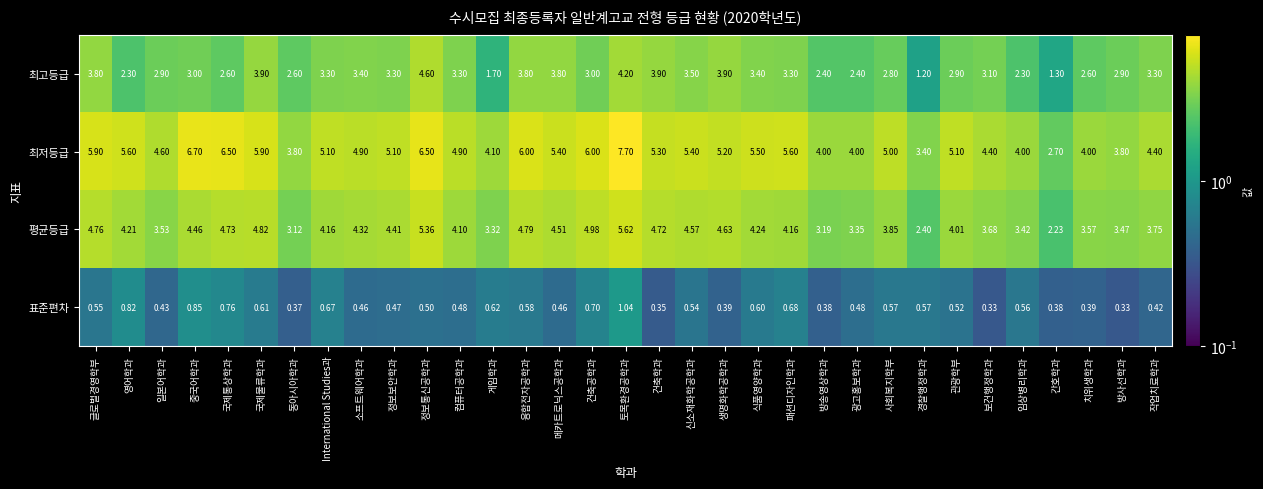

At which category is the sum across all series the highest?

토목환경공학과